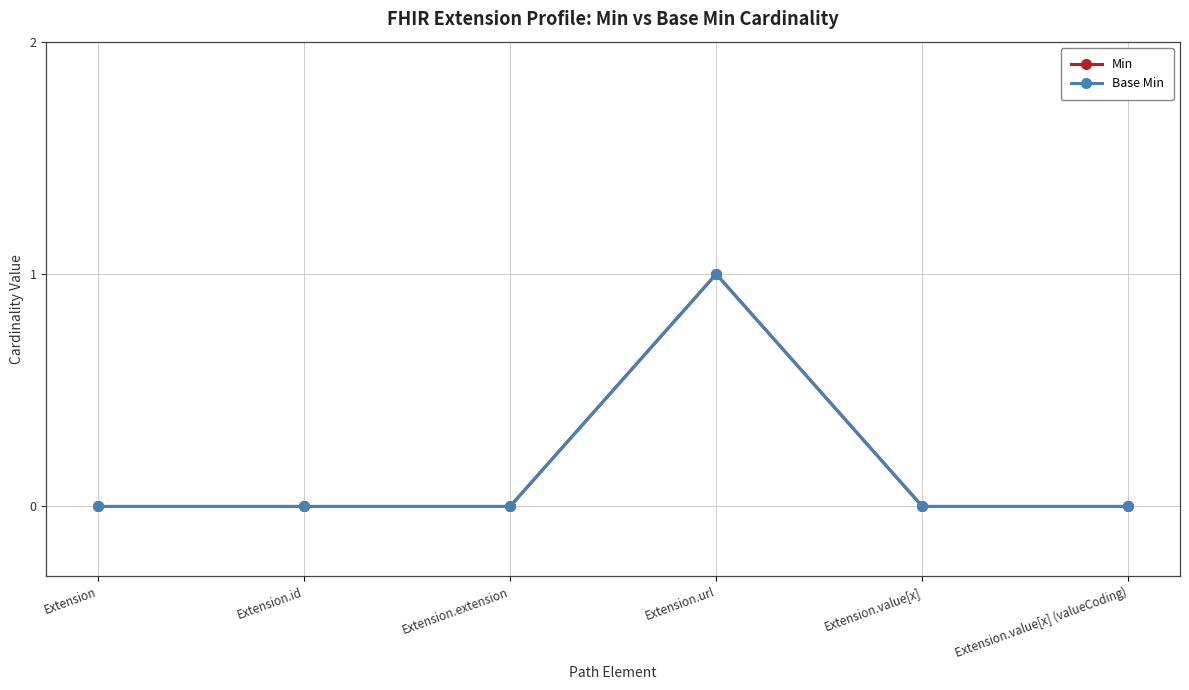

Reading left to right, extract all data points from this chart.

Min: Extension=0	Extension.id=0	Extension.extension=0	Extension.url=1	Extension.value[x]=0	Extension.value[x] (valueCoding)=0
Base Min: Extension=0	Extension.id=0	Extension.extension=0	Extension.url=1	Extension.value[x]=0	Extension.value[x] (valueCoding)=0